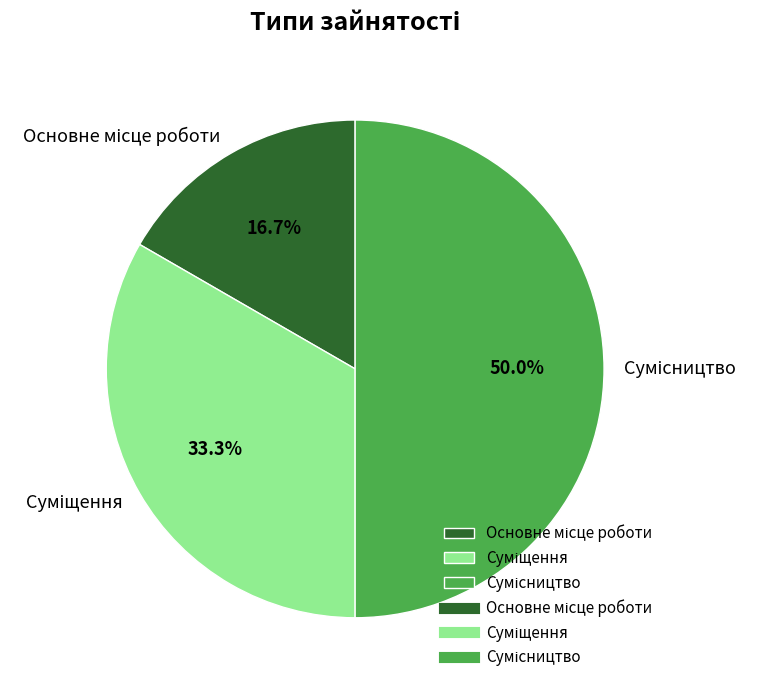

What is the ratio of the value at Сумісництво to the value at Основне місце роботи?

3.0